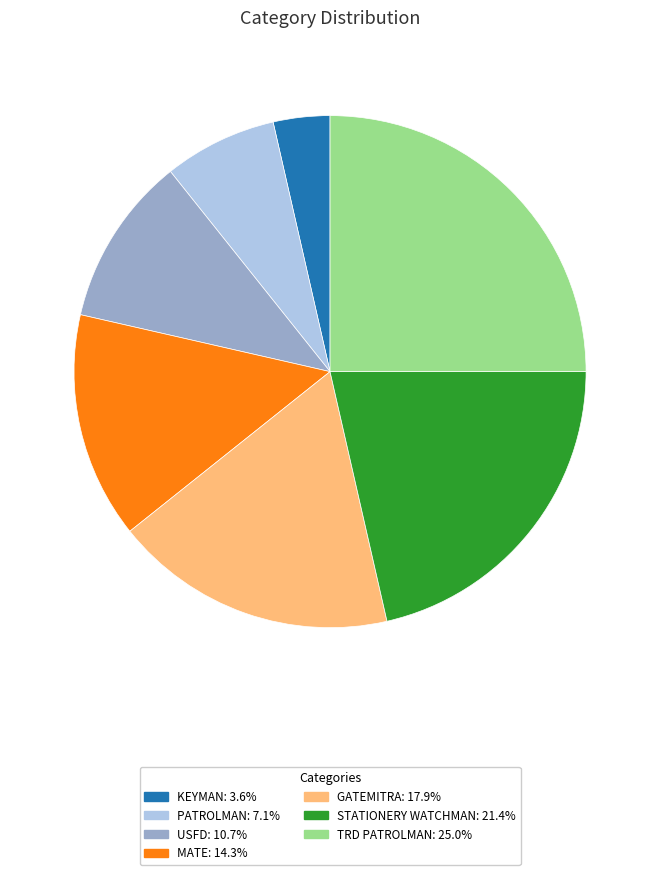

Is PATROLMAN the majority of the pie?

No